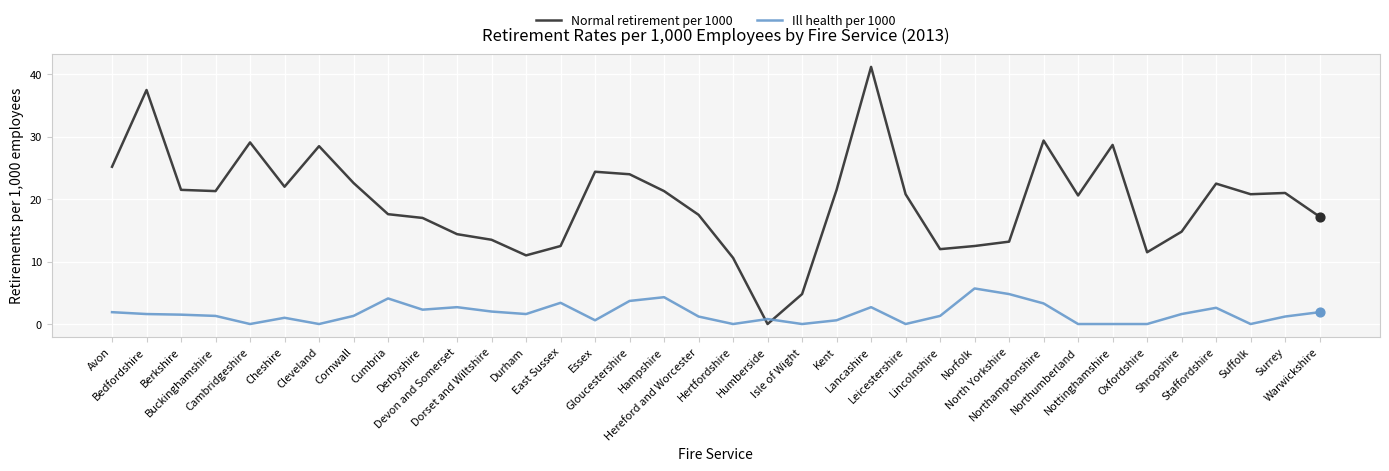

Which series has the largest total across all categories?

Normal retirement per 1000